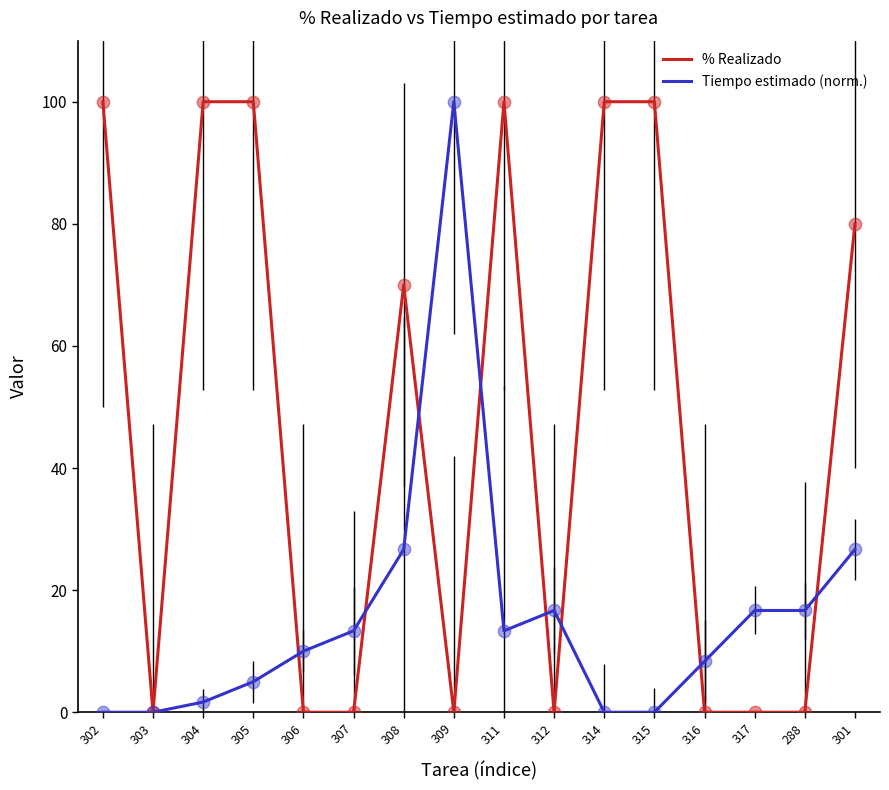

At which category is the sum across all series the highest?

311